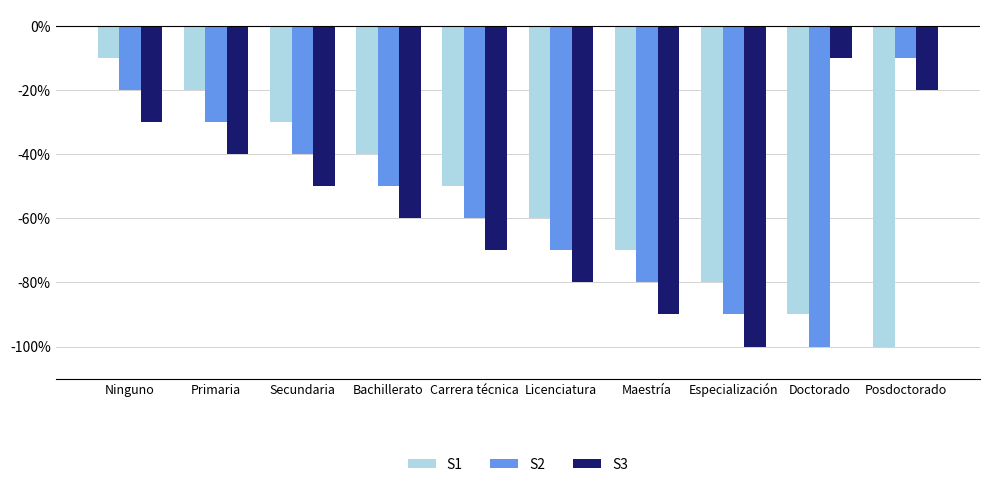

Where does the S1 series first go above -50?

Ninguno